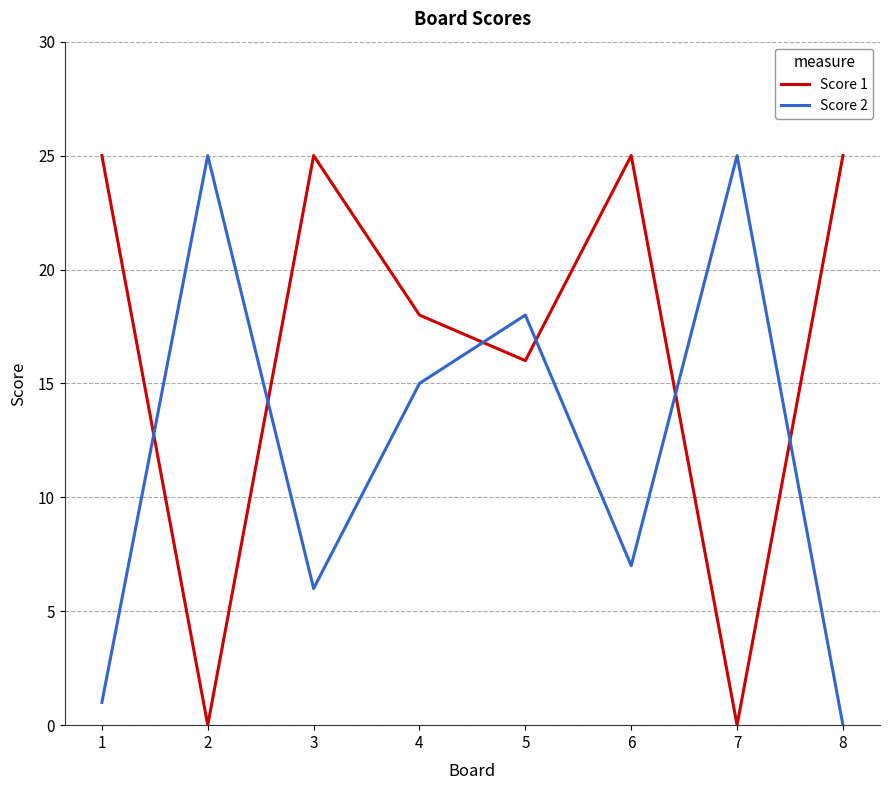

Rank the series at 3 from lowest to highest value.

Score 2, Score 1